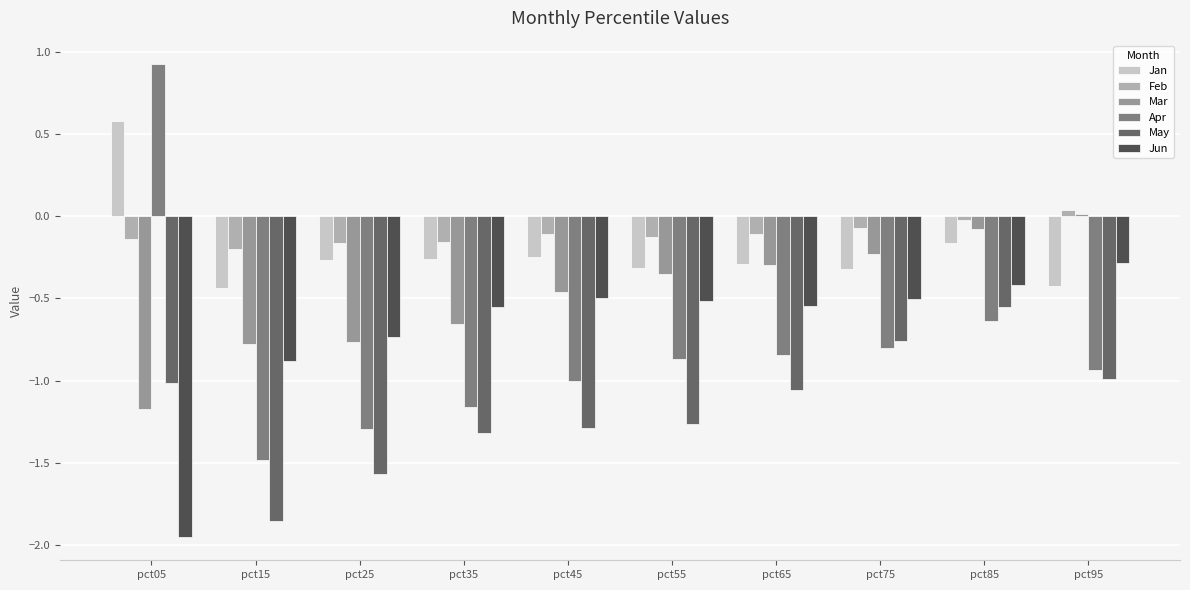

How many positive values does the Feb series have?

1